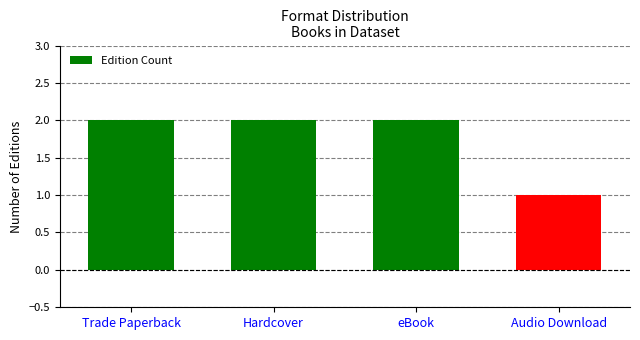

What is the value of the 4th bar from the left?

1